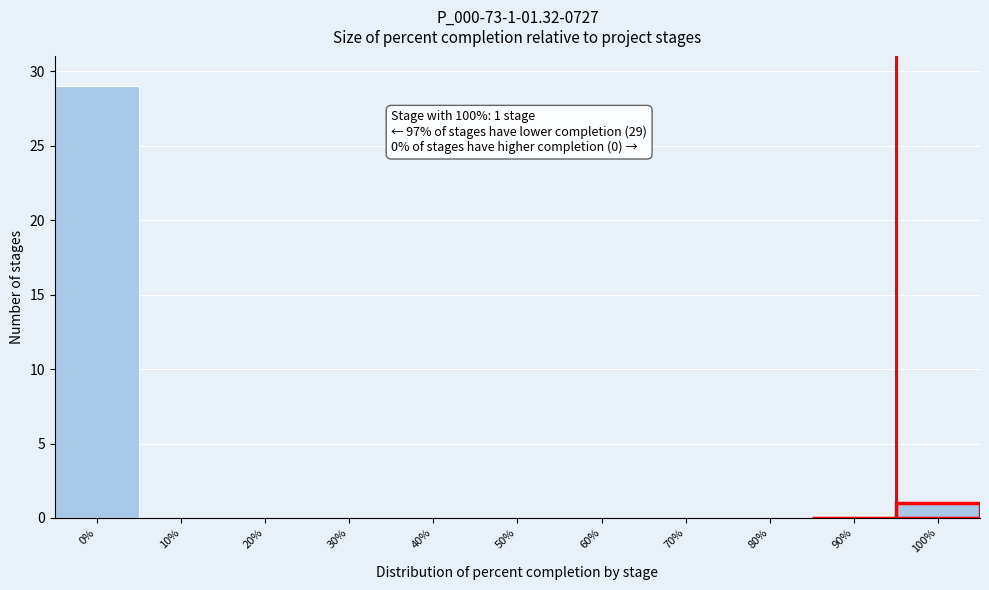

Reading left to right, extract all data points from this chart.

0%=29	10%=0	20%=0	30%=0	40%=0	50%=0	60%=0	70%=0	80%=0	90%=0	100%=1